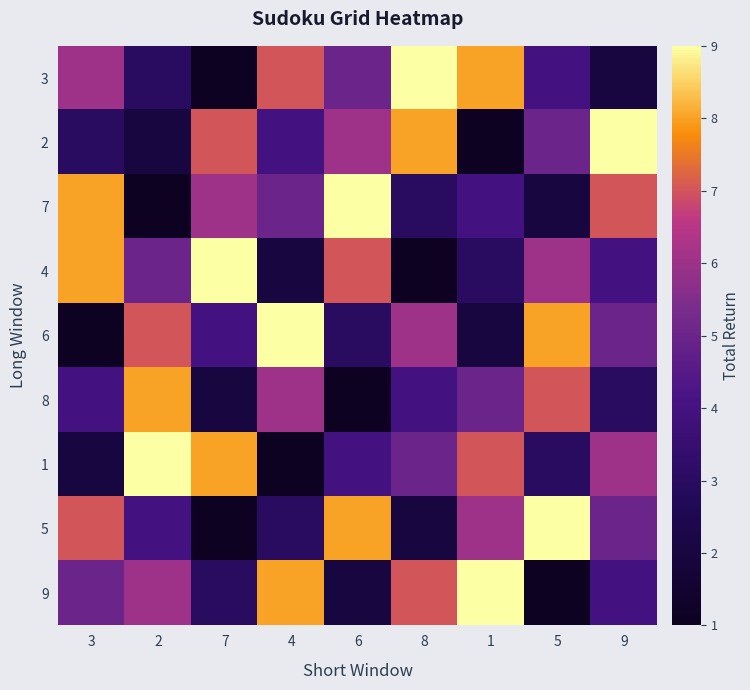

At which category is the sum across all series the highest?

2